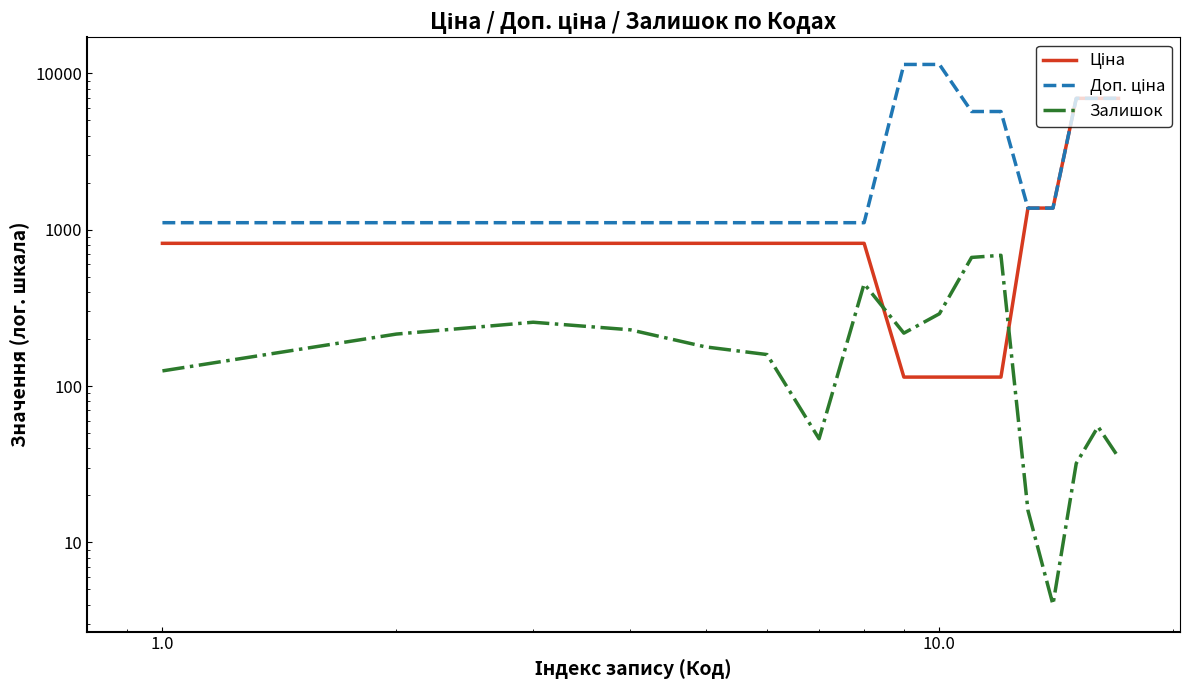

At how many categories does at least one series exceed 279?

17